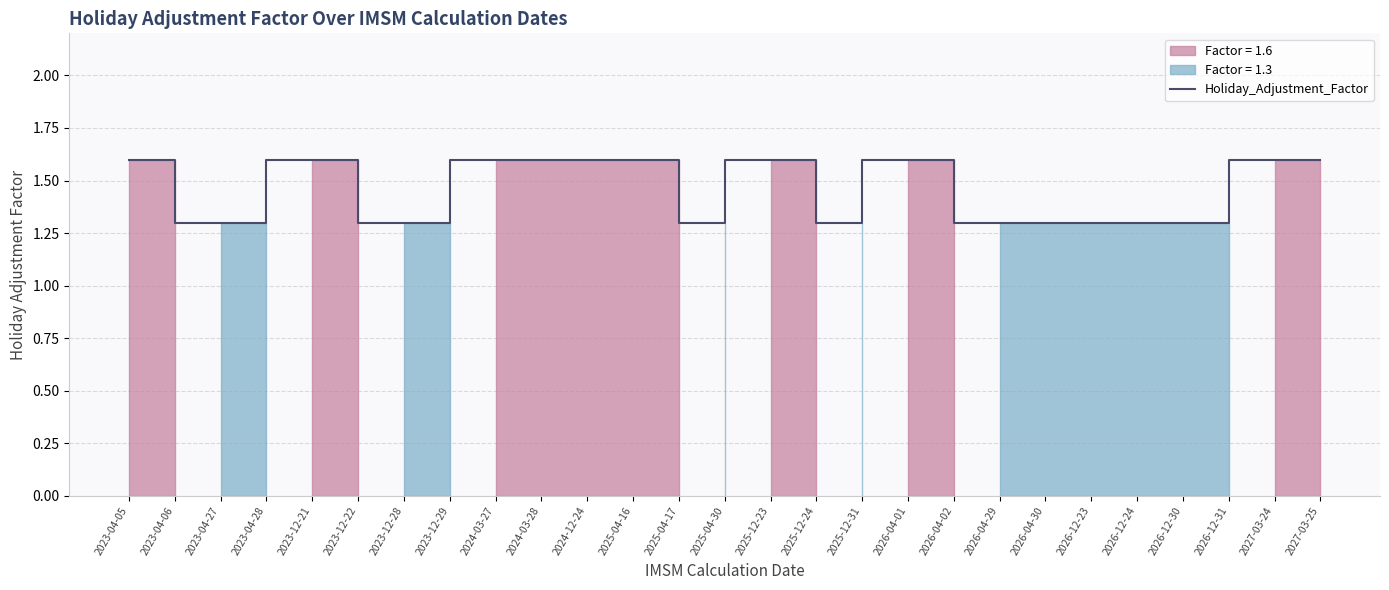

How many lines are shown in the chart?

1